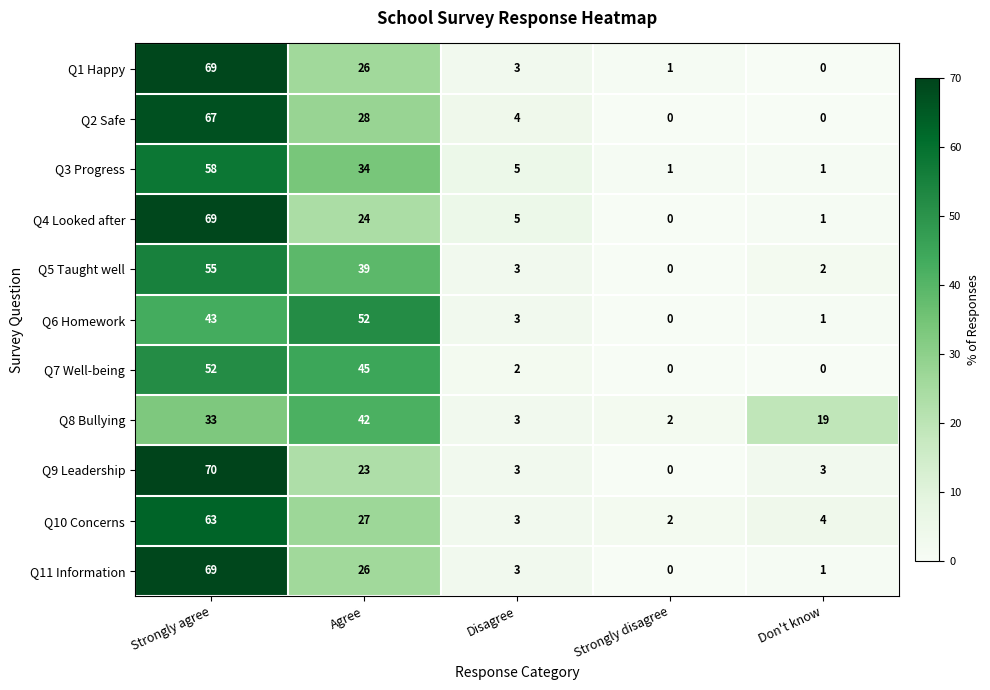

The value of Q1 Happy at Agree is 12. True or false?

False